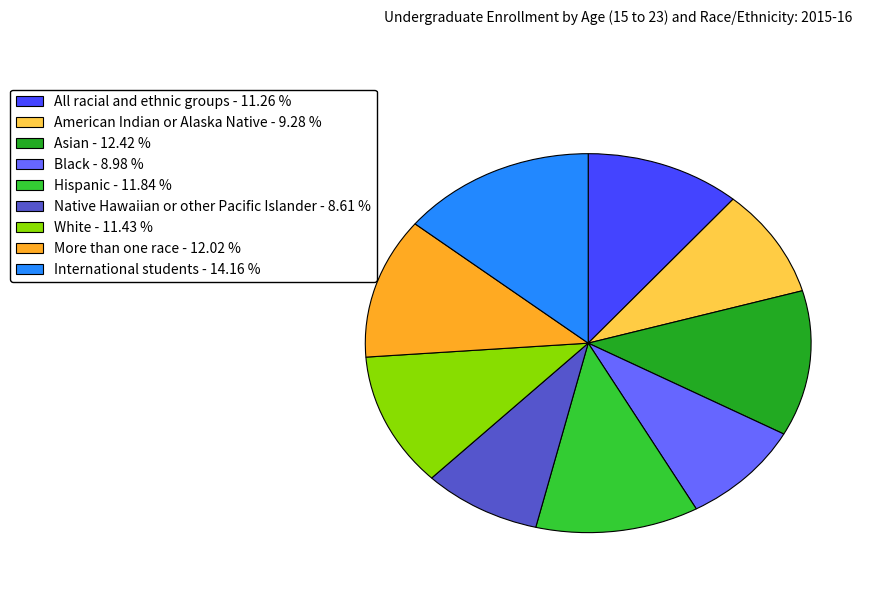

Is the sum of International students - 14.16 % and Black - 8.98 % greater than half?

No